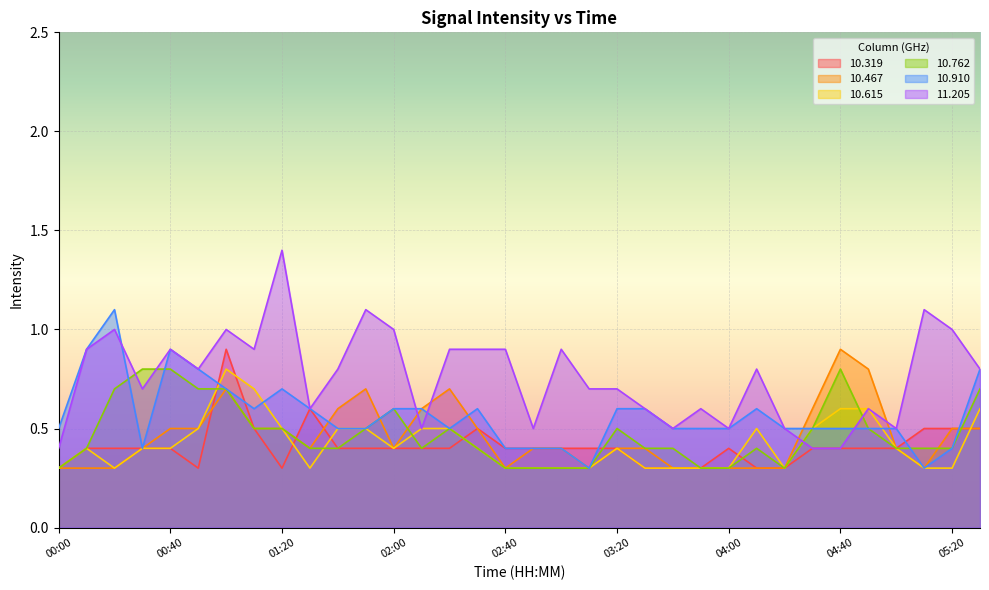

What are all the series names shown in the legend?

10.319, 10.467, 10.615, 10.762, 10.910, 11.205